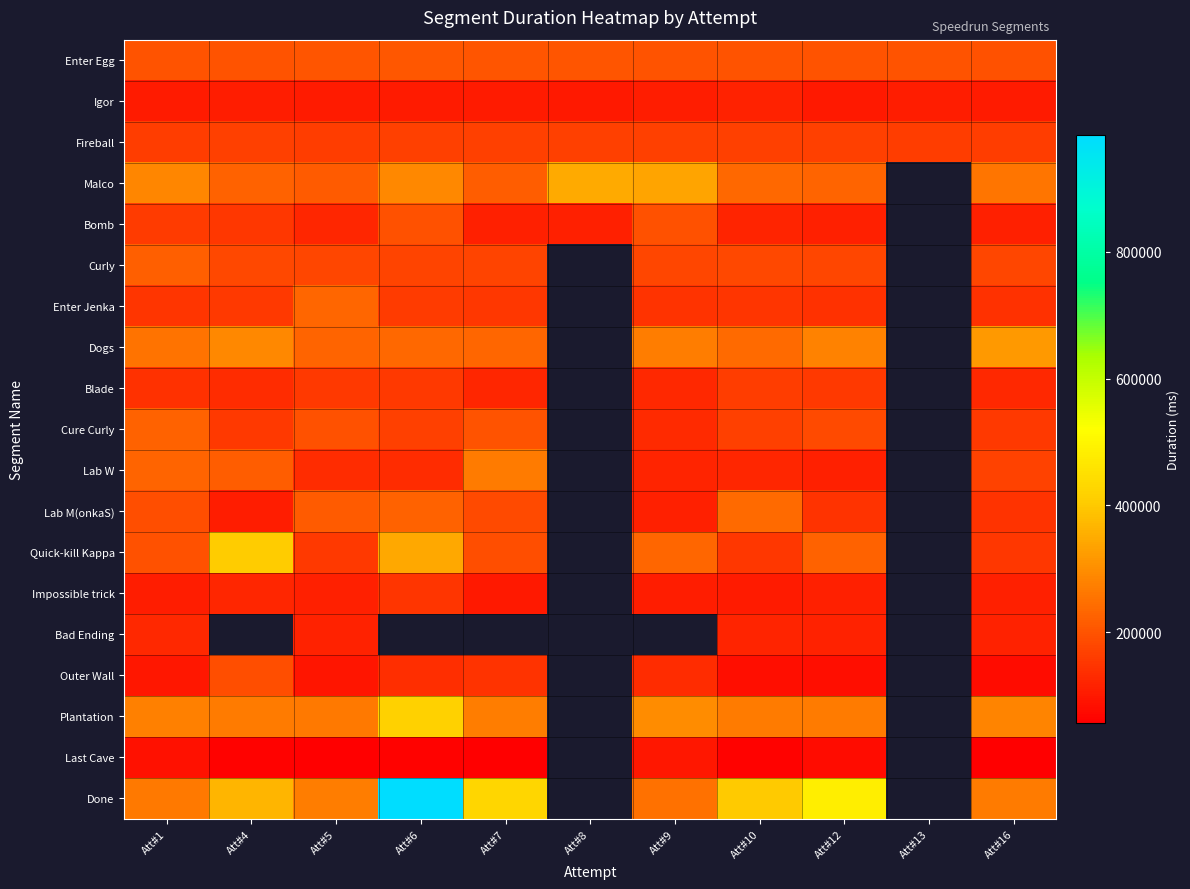

What is the maximum value for Fireball?

166716.0